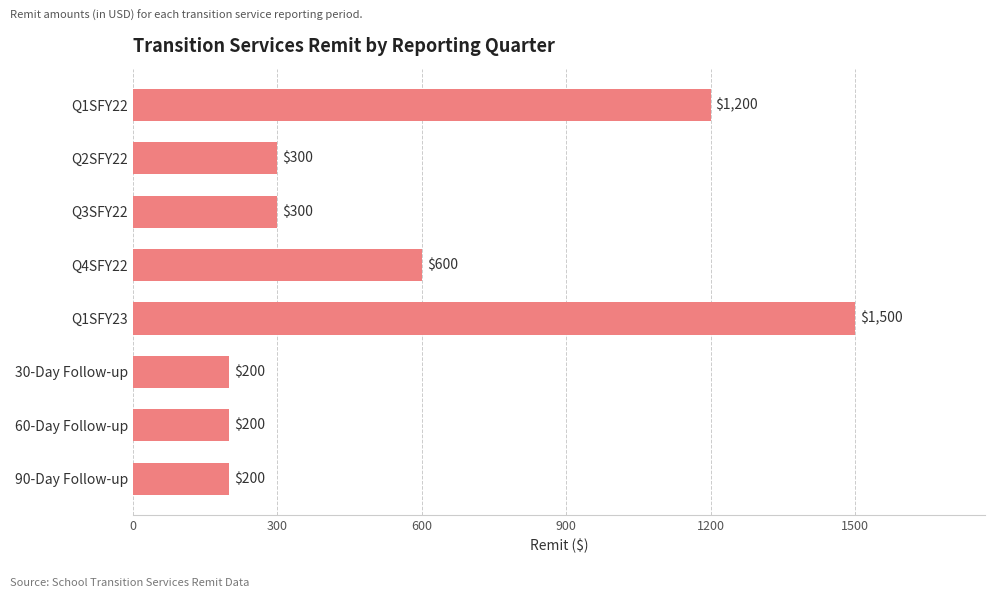

The chart shows a value of 200 at 90-Day Follow-up. True or false?

True